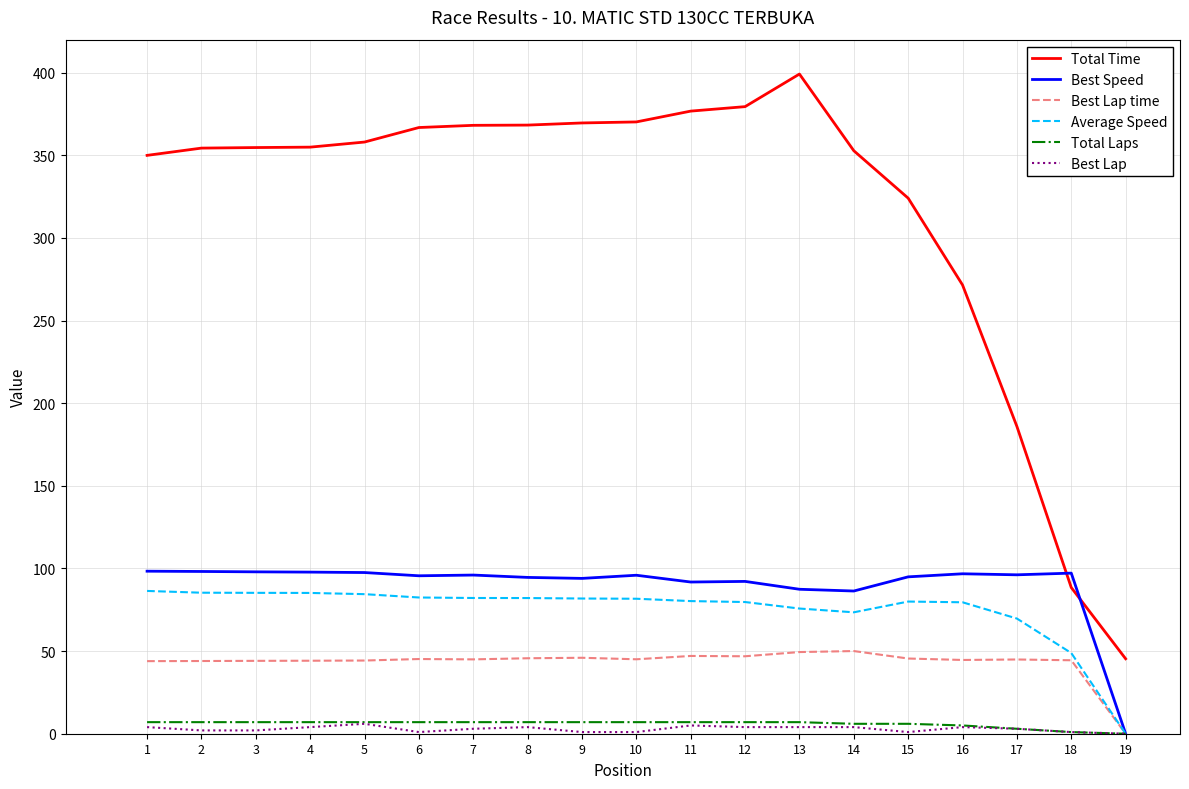

At how many categories does at least one series exceed 52?

18